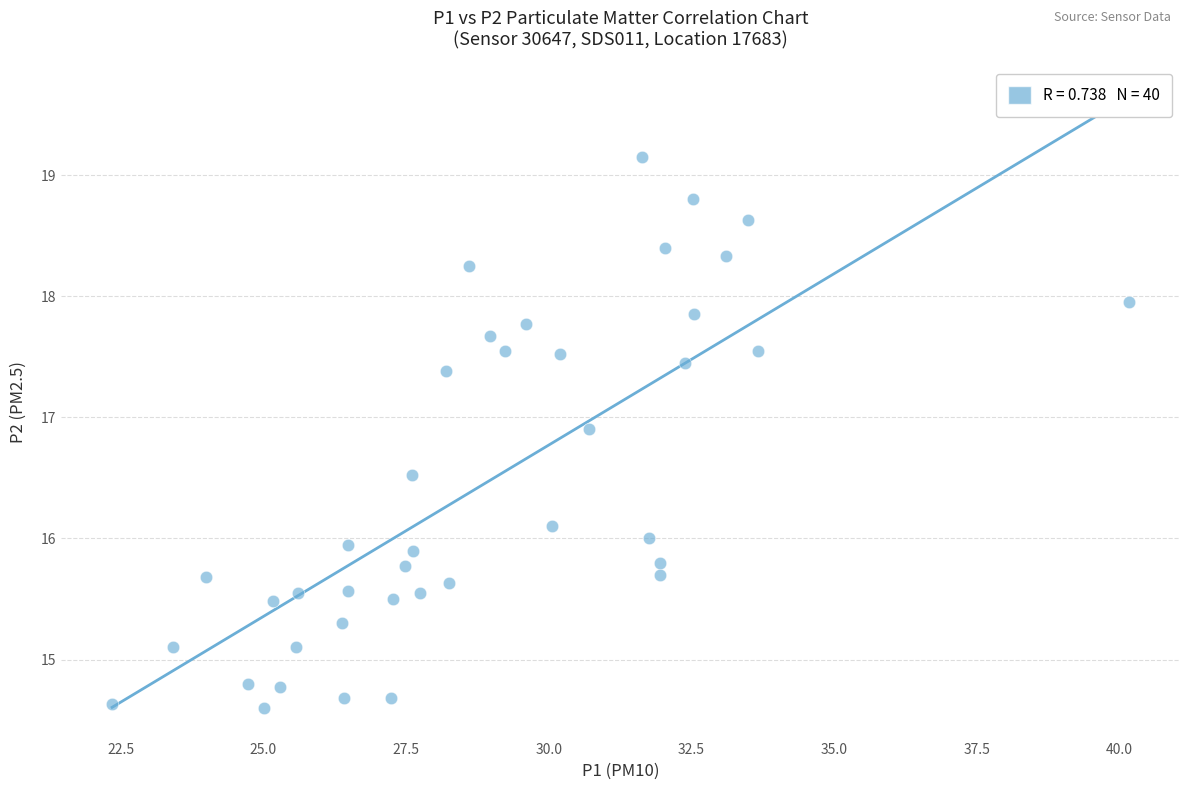

What is the range of X values (max minus min)?

17.8